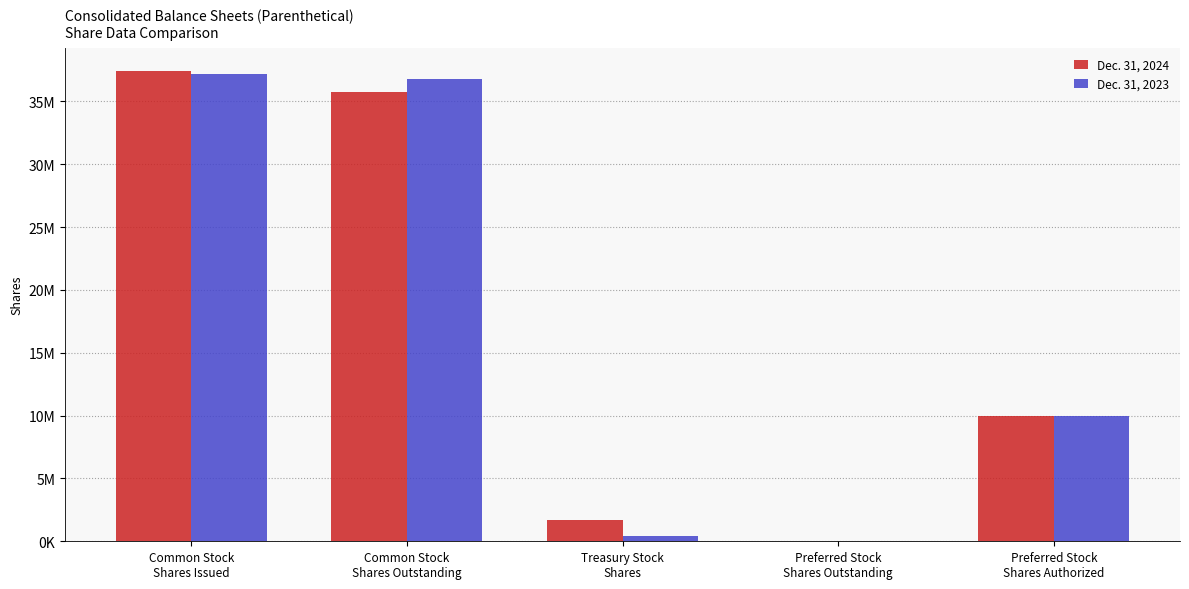

What are all the series names shown in the legend?

Dec. 31, 2024, Dec. 31, 2023